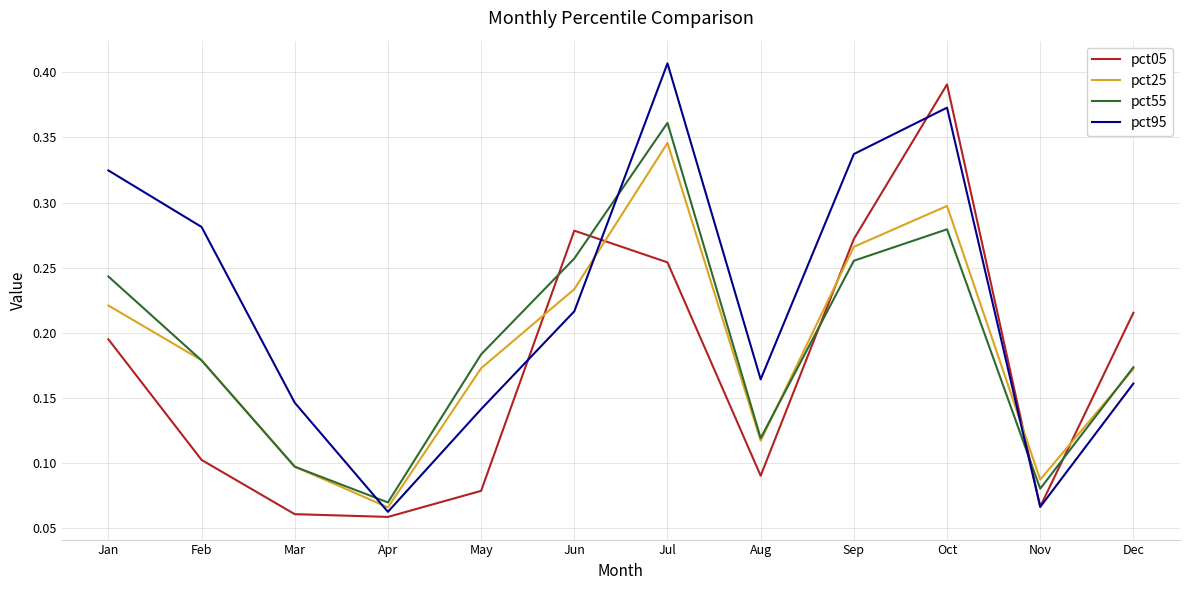

Does the chart display data point markers on the line(s)?

No